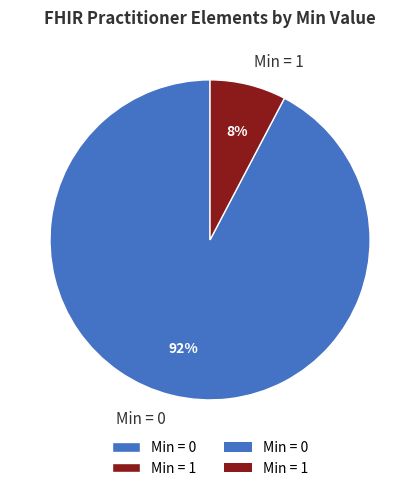

Is there a majority slice in this chart?

Yes